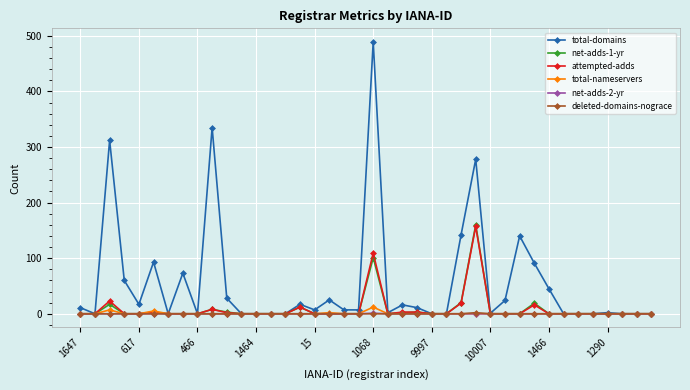

True or false: total-domains has more than 2 interior local peaks.

True